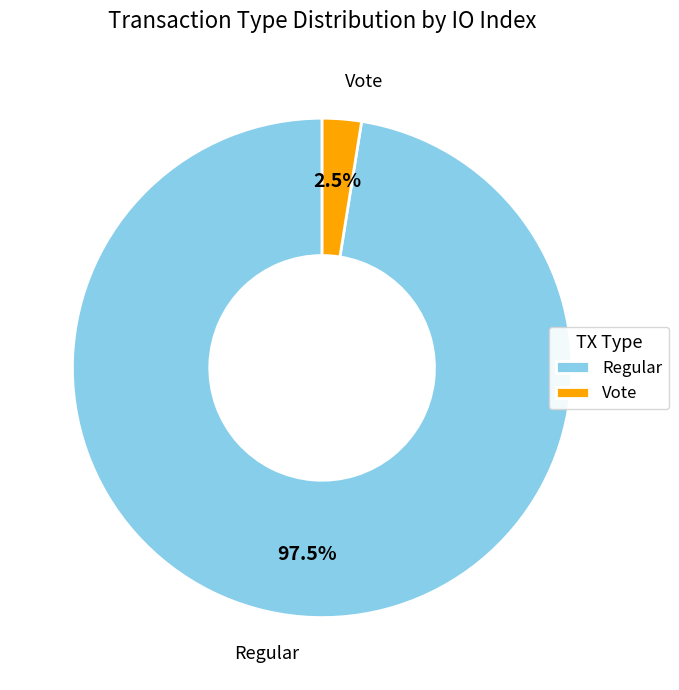

Rank the categories by value from lowest to highest.

Vote, Regular